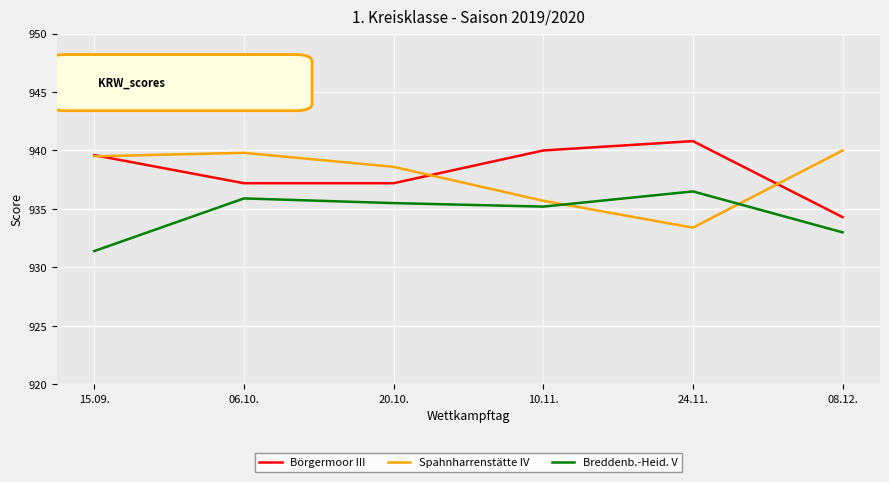

What is the difference between the maximum and minimum values in the Breddenb.-Heid. V series?

5.1